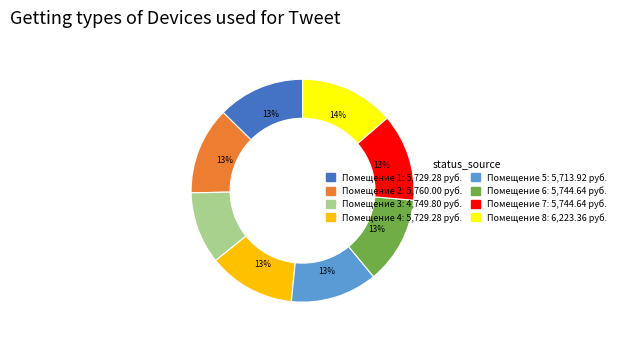

How many slices are in this pie chart?

8